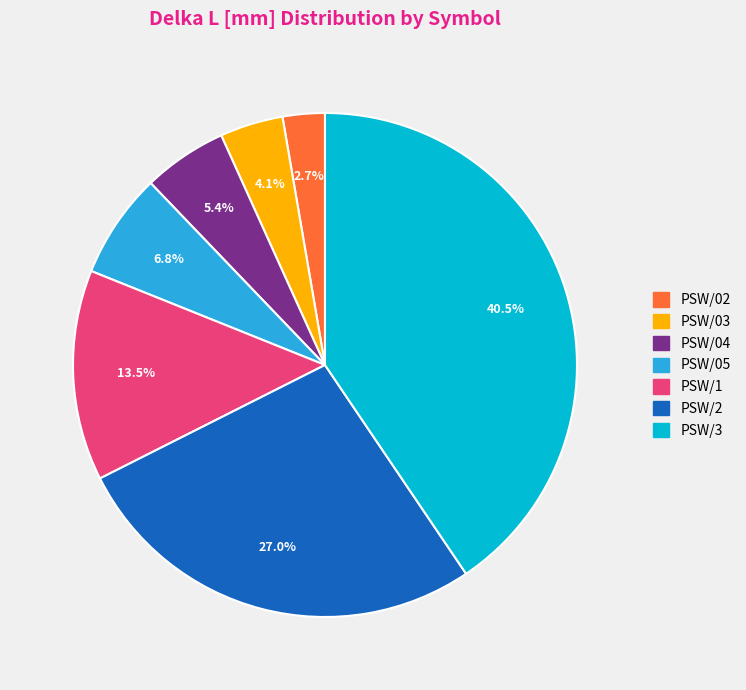

What is the smallest slice in the pie chart?

PSW/02